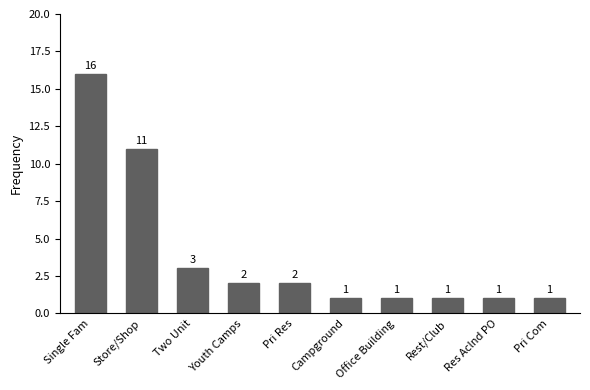

What is the average value?

4